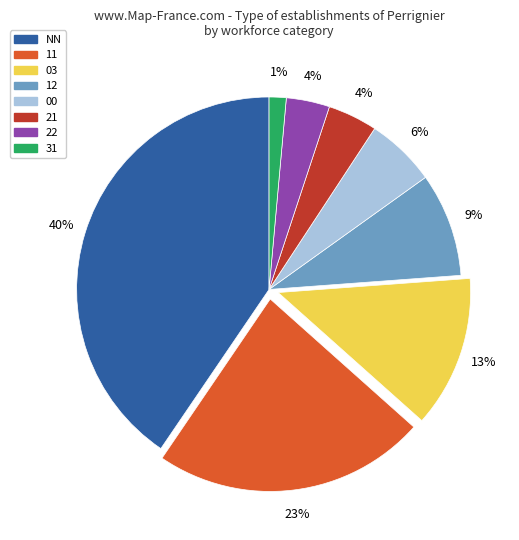

The 31 slice represents 1% of the pie. True or false?

True